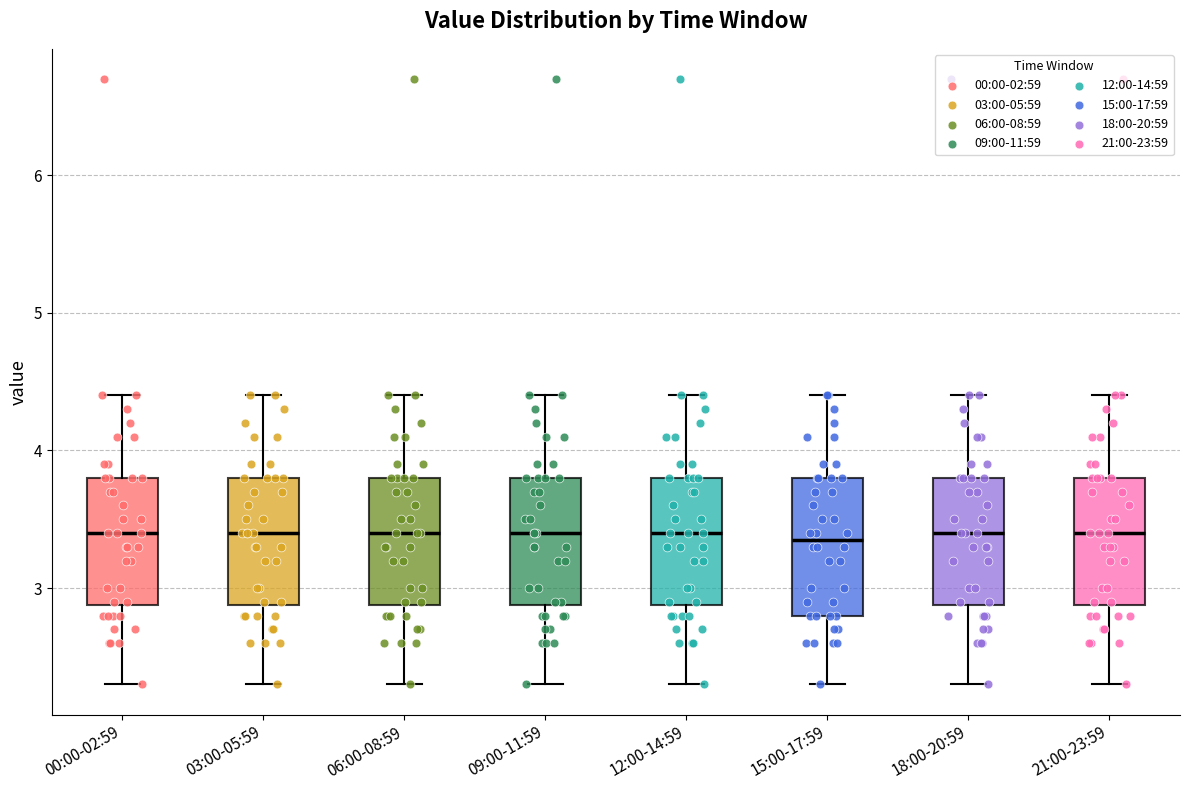

Where does the lower whisker of the box for 06:00-08:59 end on the y-axis? The values are not printed on the chart, so give them approximately, as read against the axis.

2.3